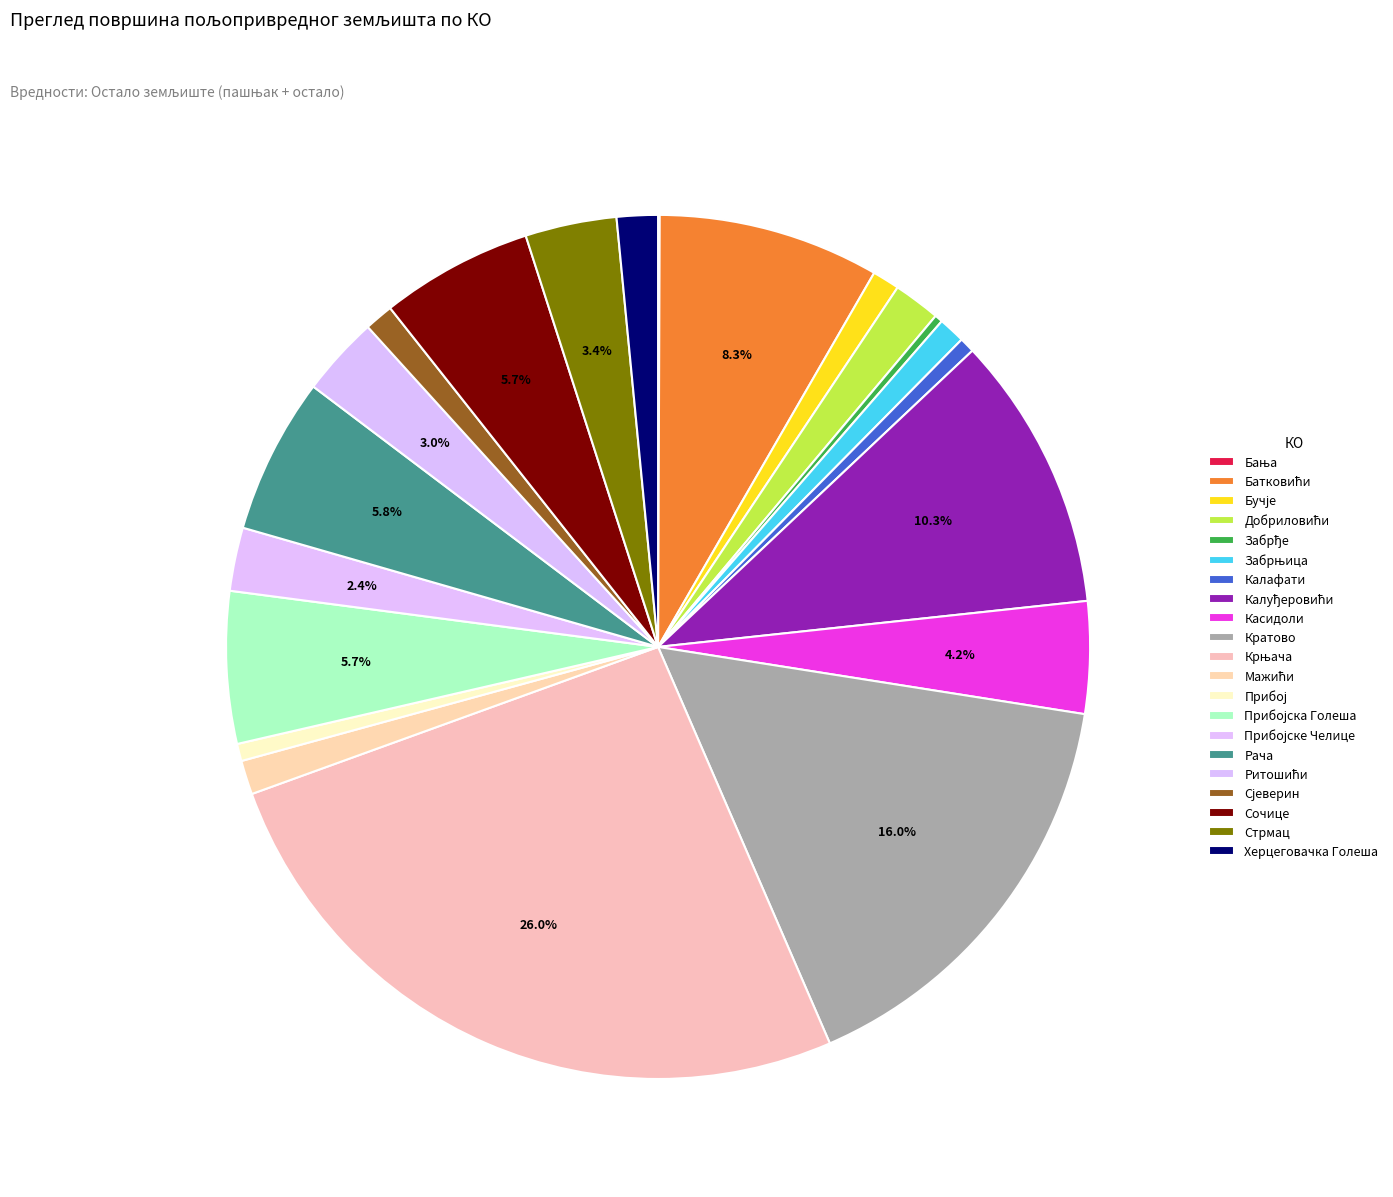

Approximately how many times larger is the value at Батковићи compared to Сочице?

1.5